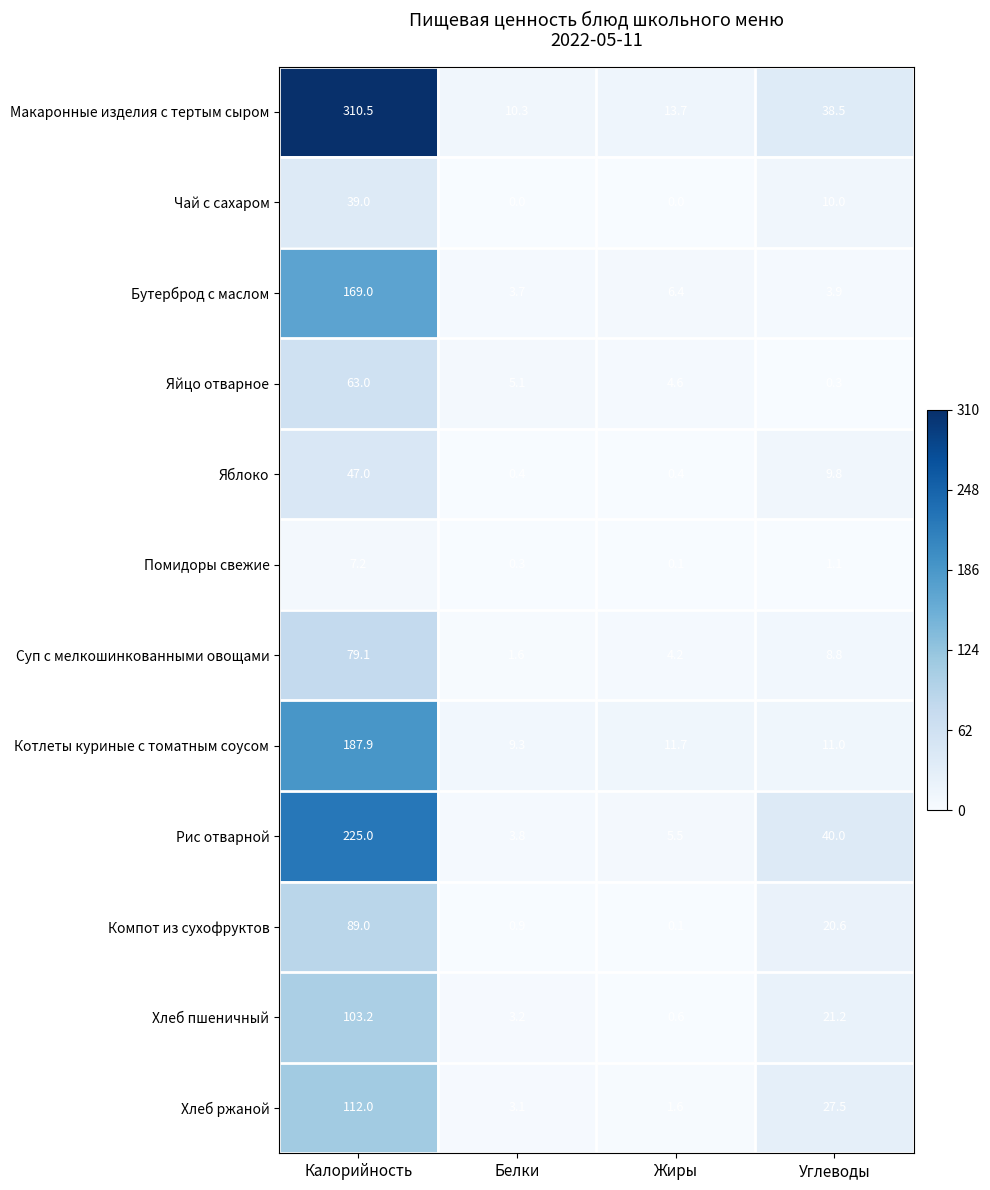

What value does the Чай с сахаром series have at Калорийность?

39.0